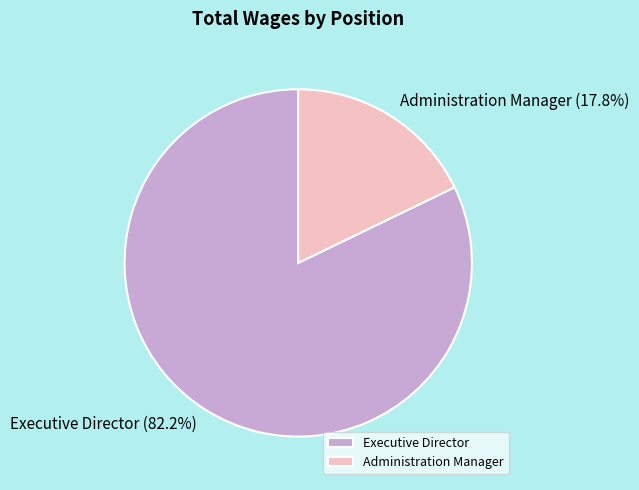

What is the smallest slice in the pie chart?

Administration Manager